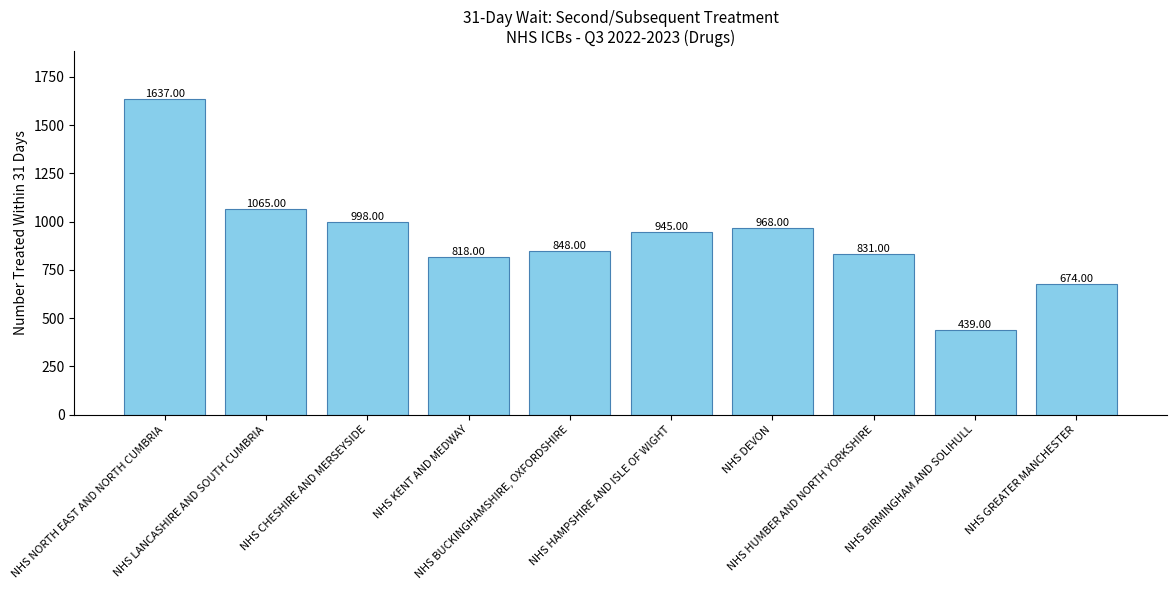

What is the ratio of the value at NHS BIRMINGHAM AND SOLIHULL to the value at NHS HAMPSHIRE AND ISLE OF WIGHT?

0.5